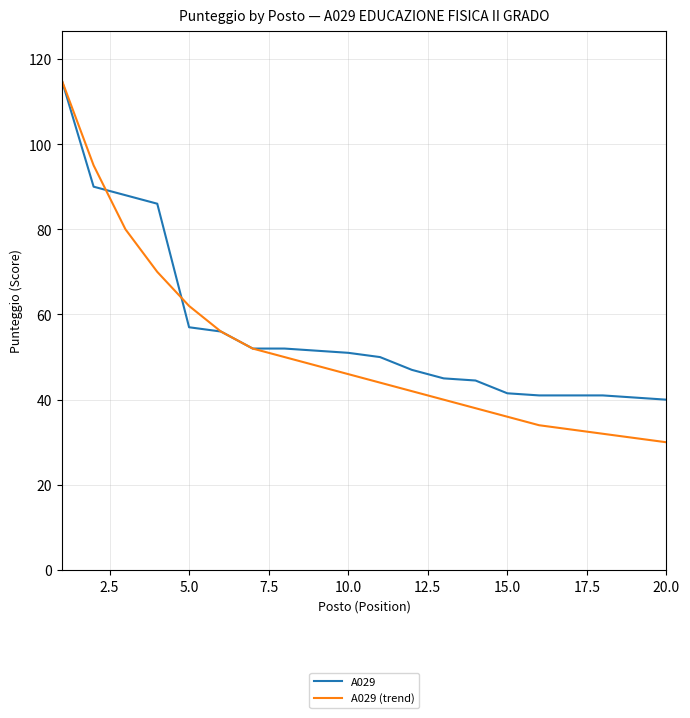

Which series has the widest spread of values?

A029 (trend)